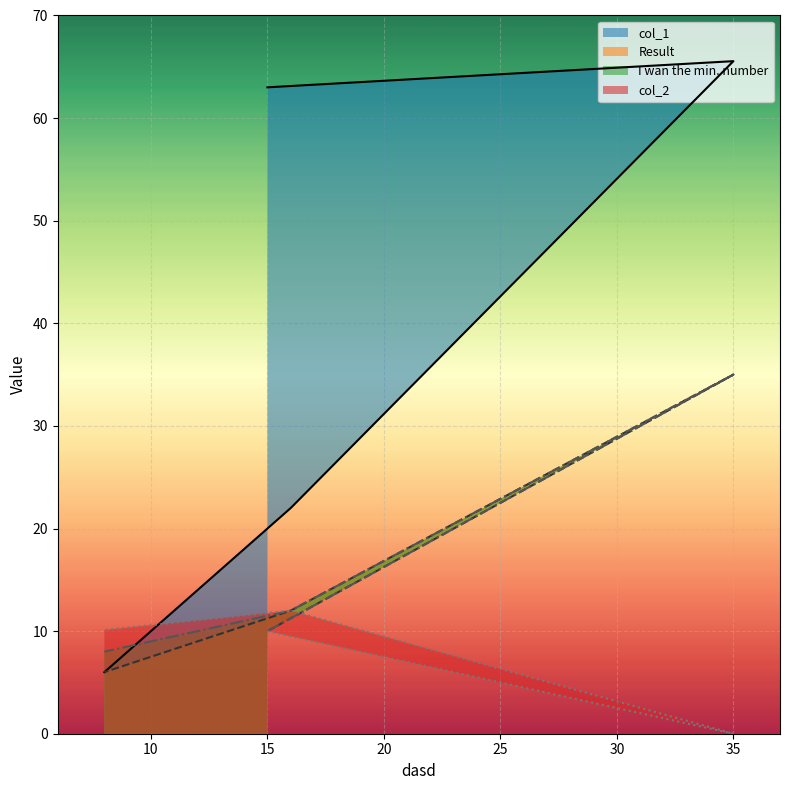

At how many categories does at least one series exceed 1?

4